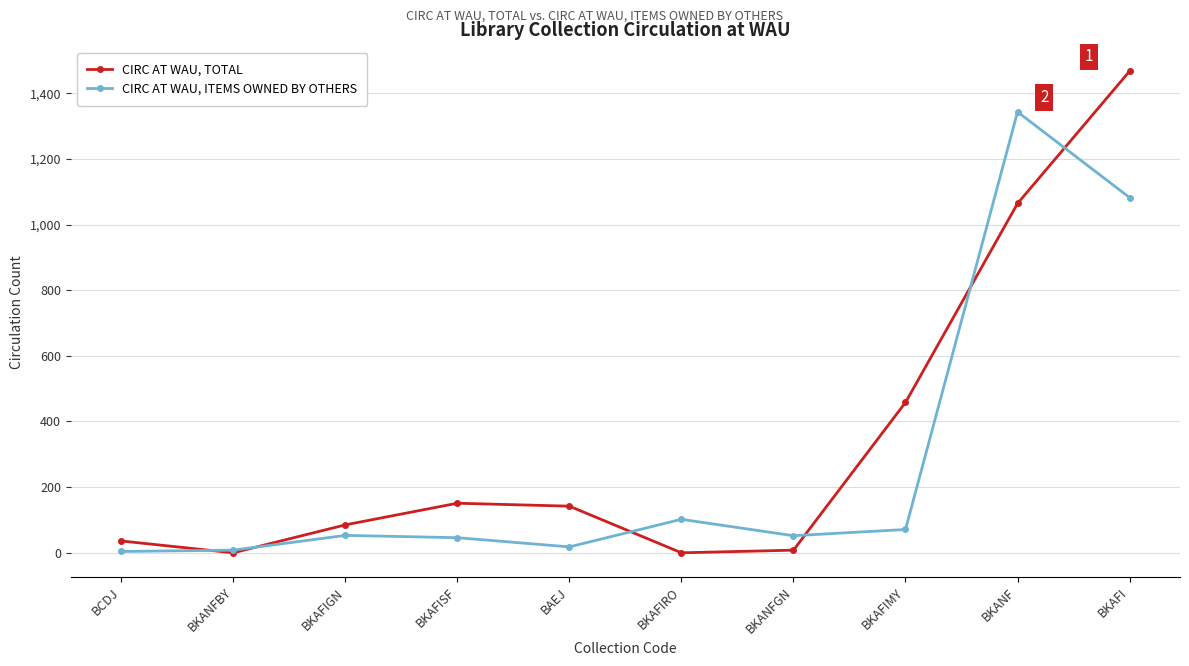

Which series changed the most between BCDJ and BKAFISF?

CIRC AT WAU, TOTAL